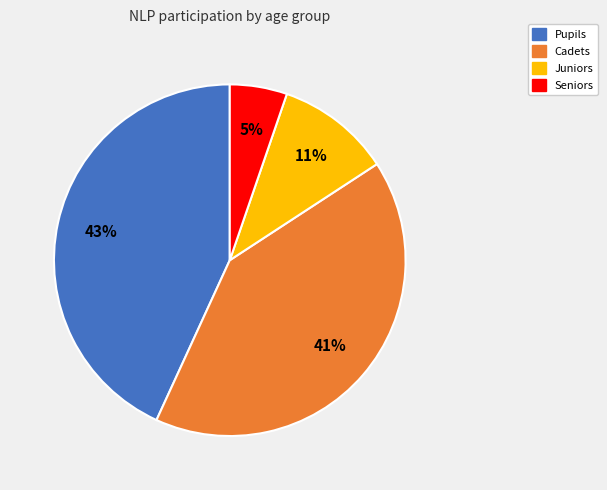

Is there any slice that represents more than half of the pie?

No